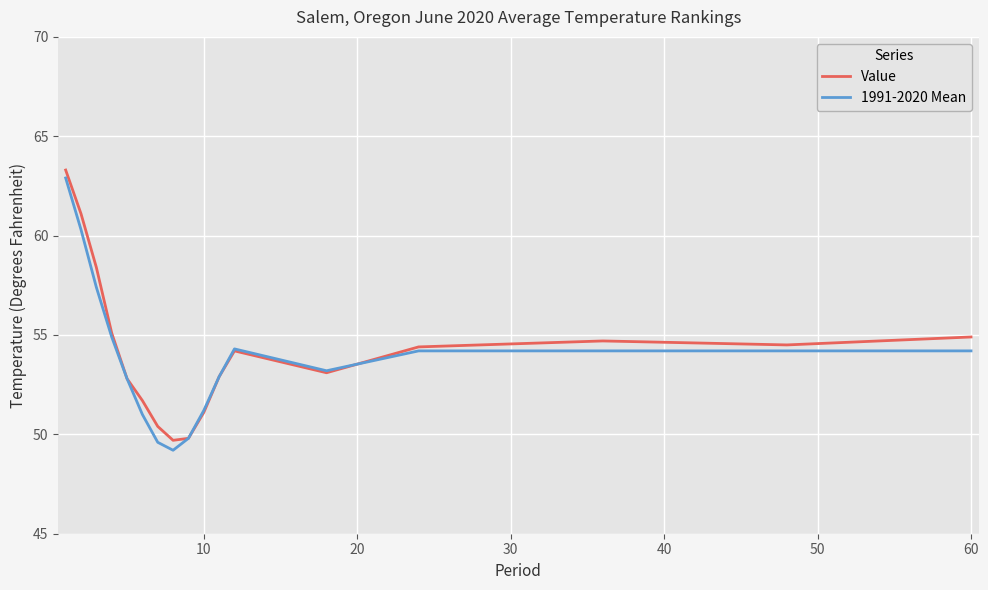

What is the lowest value of the 1991-2020 Mean series?

49.2